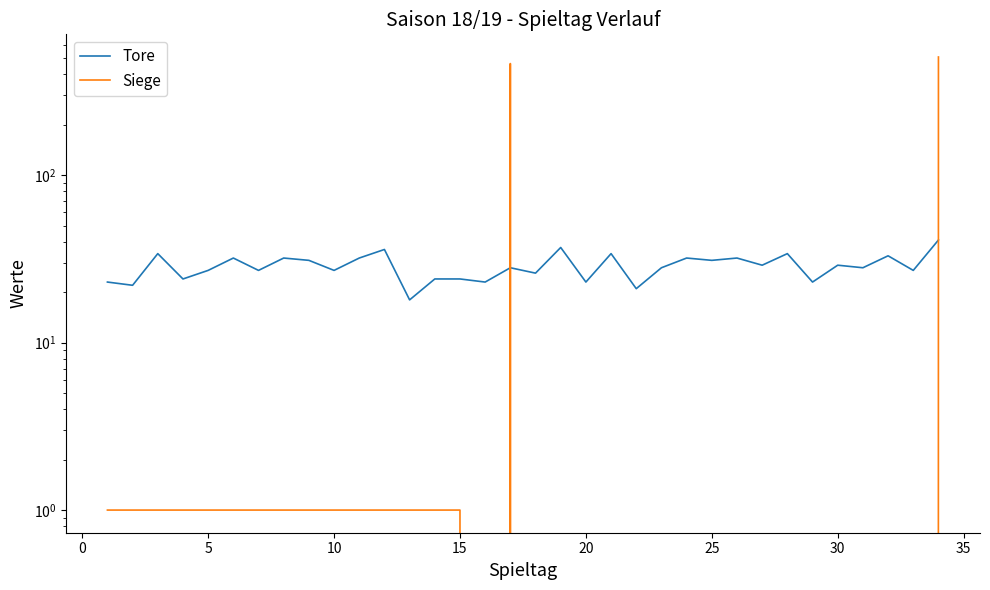

How many data points in Siege are above 1?

2